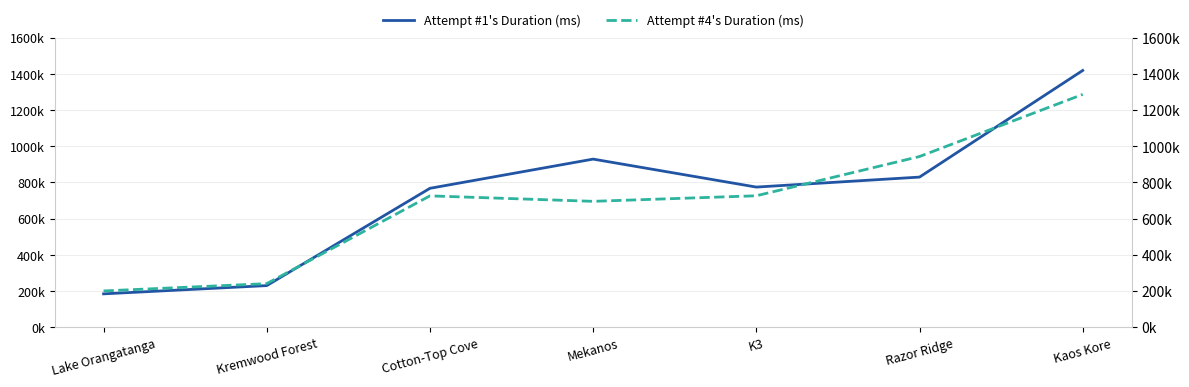

At which label is Attempt #4's Duration (ms) closest to 743476?

K3